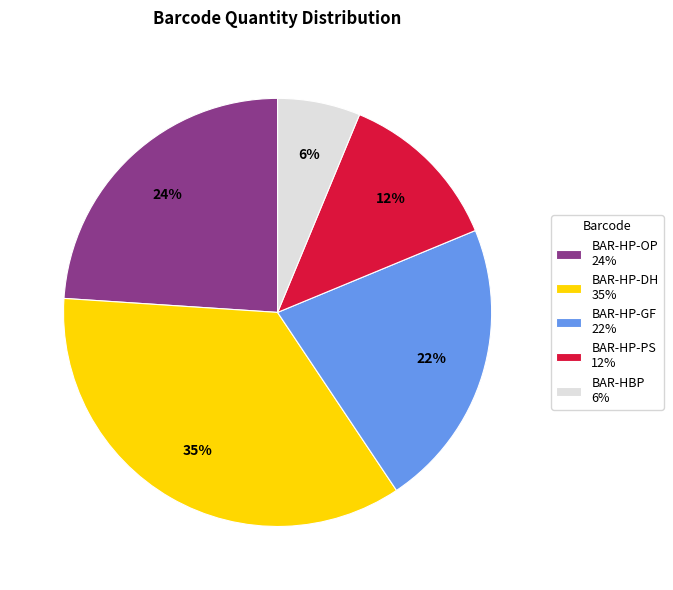

Which slice is the largest?

BAR-HP-DH